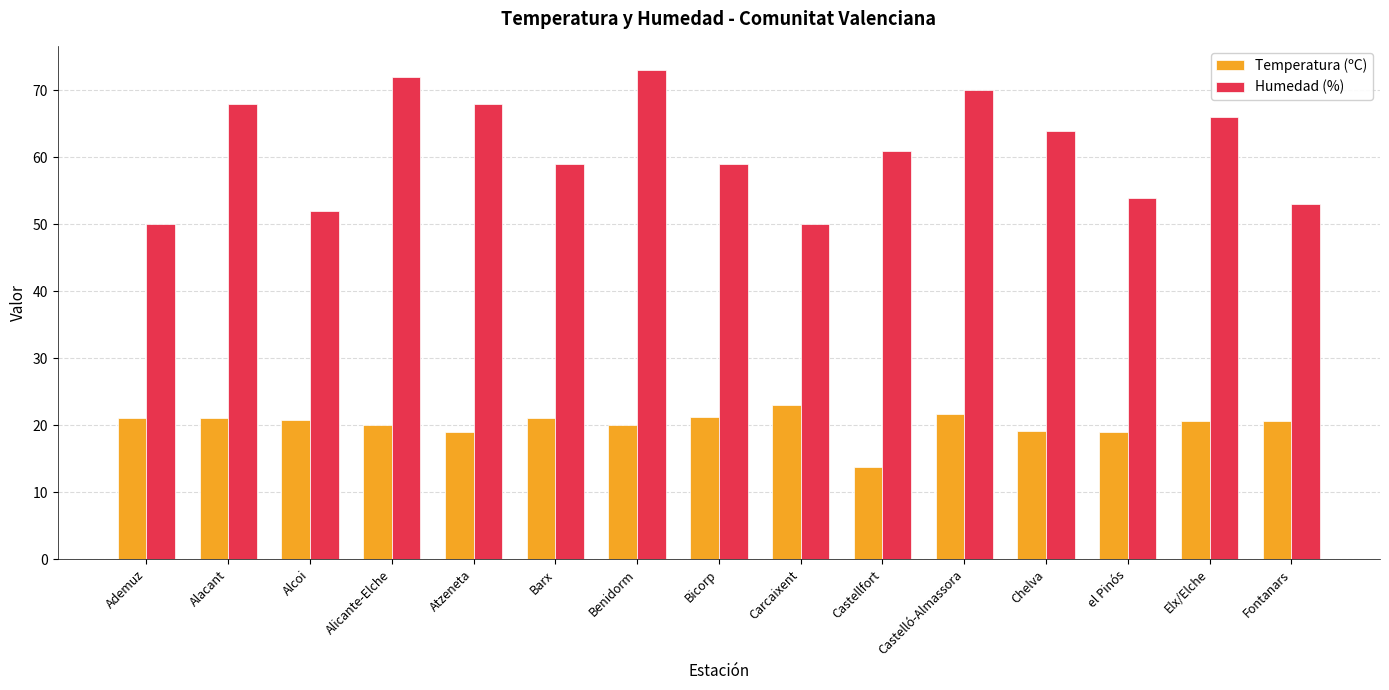

Rank the series at Barx from lowest to highest value.

Temperatura (ºC), Humedad (%)